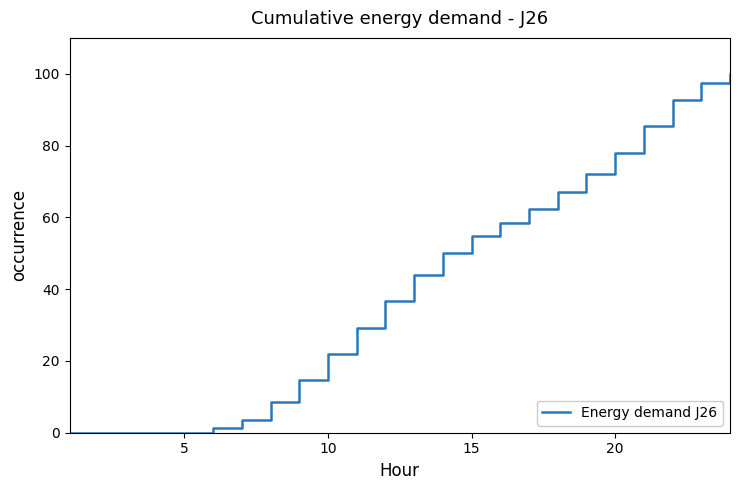

What is the greatest value displayed?

100.0